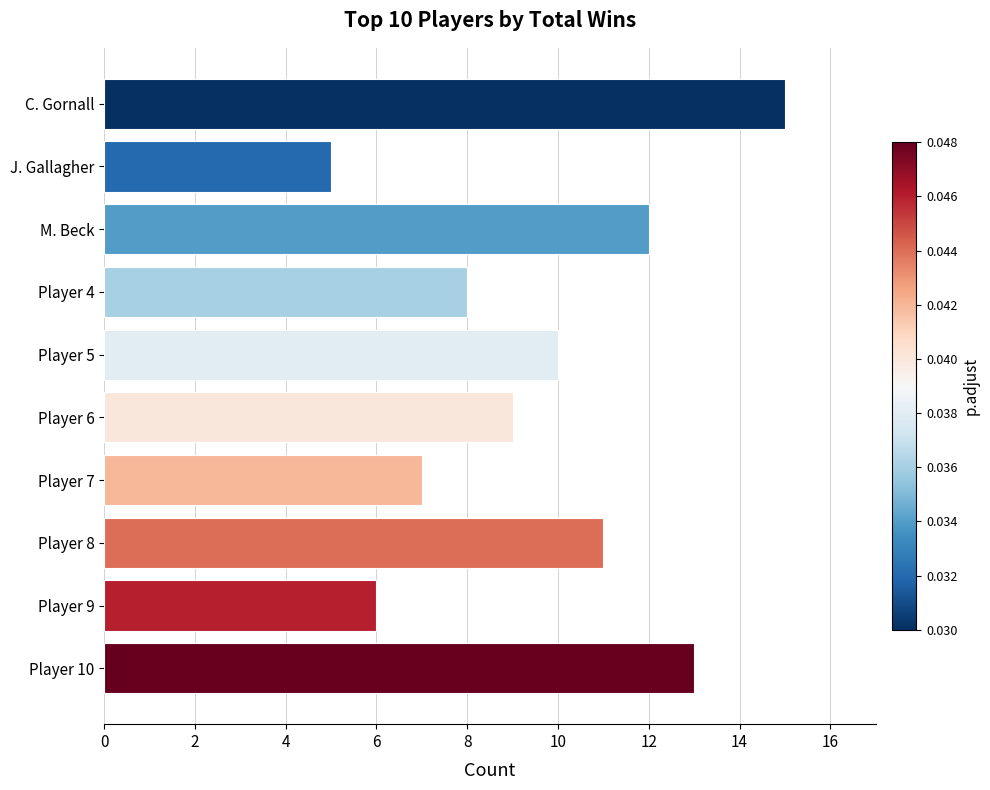

What is the difference between the maximum and minimum values?

10